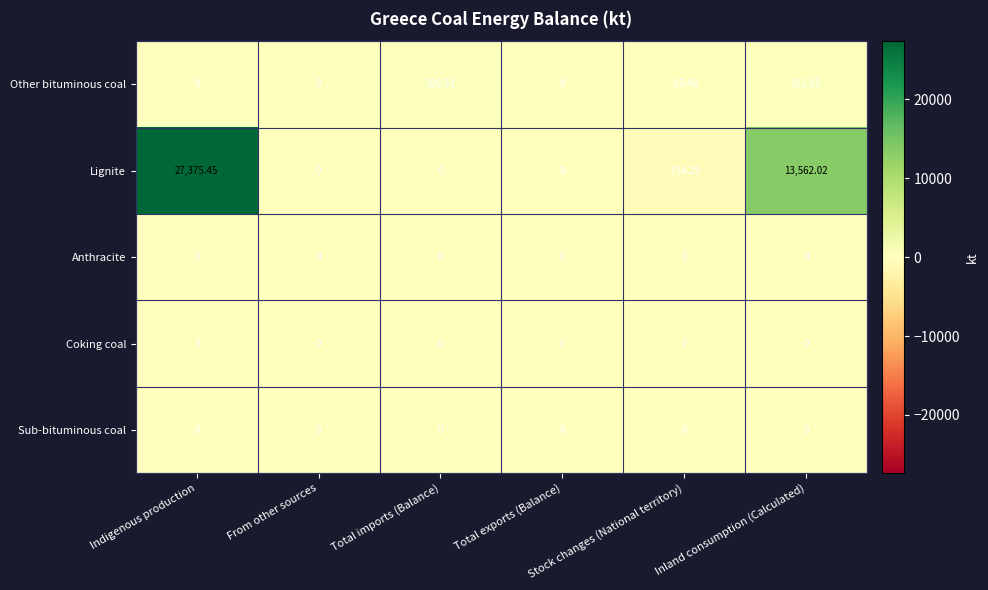

At how many categories does at least one series exceed 131?

3